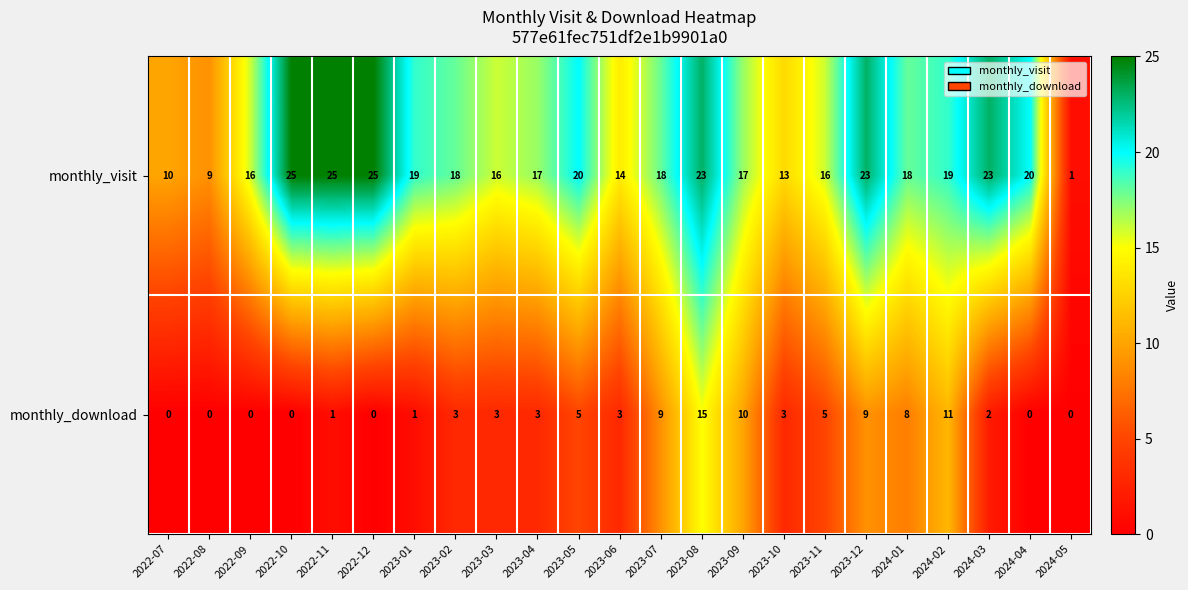

True or false: monthly_visit has a value of 25 at 2022-12.

True